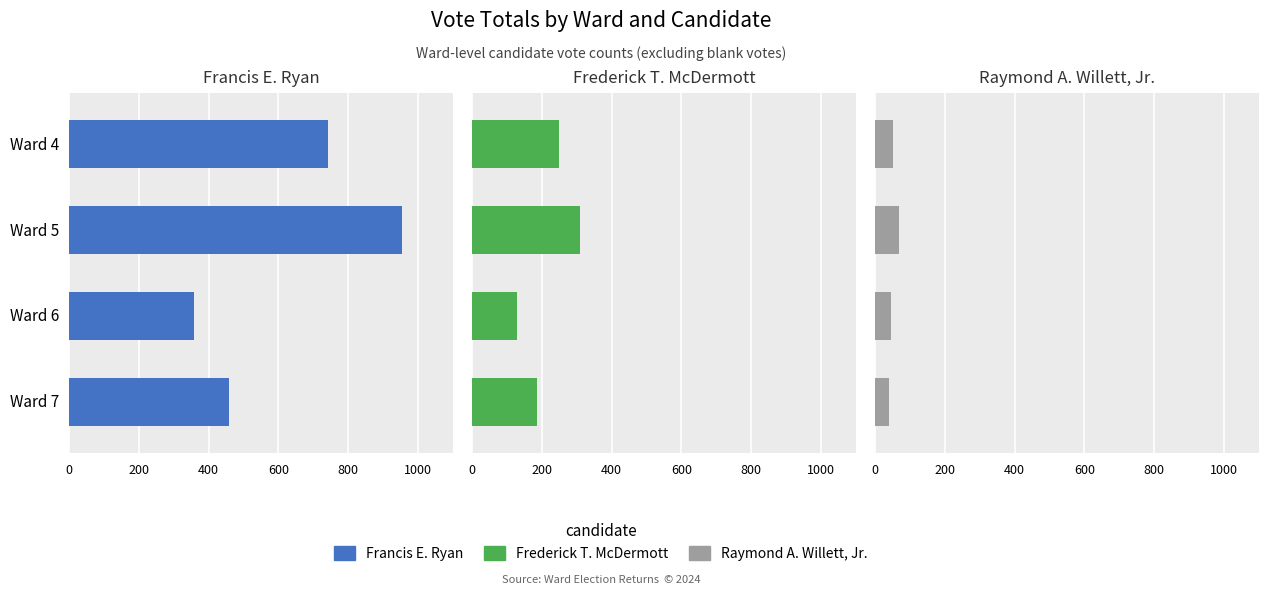

Does the chart contain stacked bars?

No